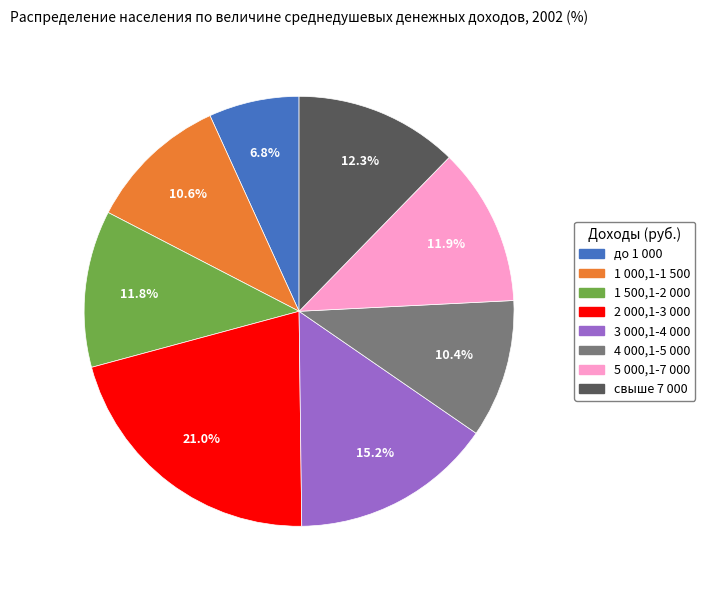

To the nearest percent, what is the difference between the 2 000,1-3 000 and 4 000,1-5 000 slice percentages?

11%